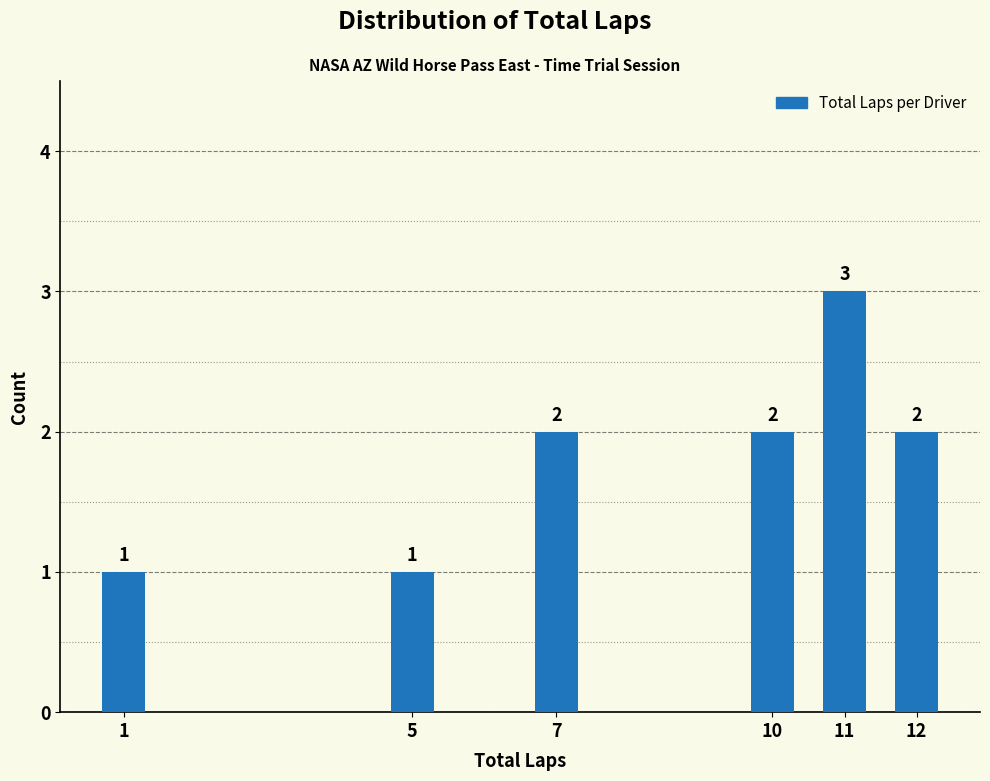

Reading left to right, what are all the values shown in this chart?

1	1	2	2	3	2